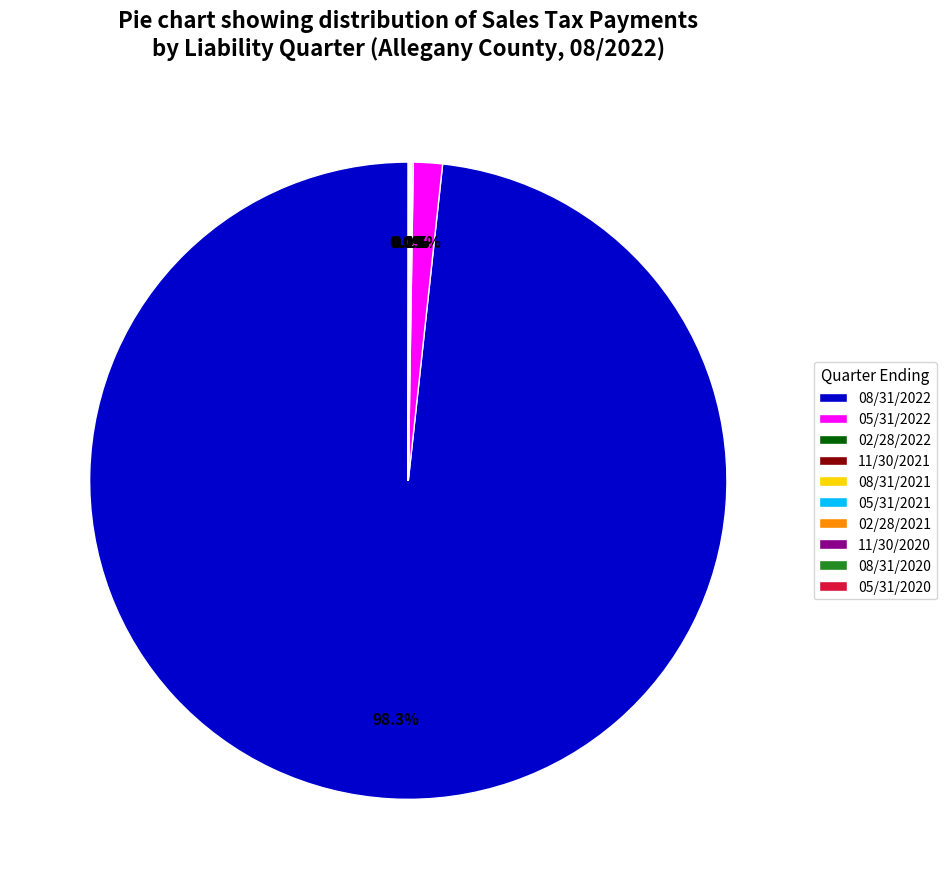

Which category has the biggest portion of the pie?

08/31/2022